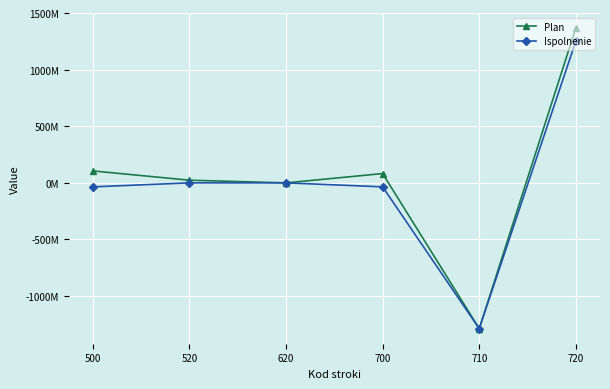

True or false: Plan and Ispolnenie intersect in this chart.

False